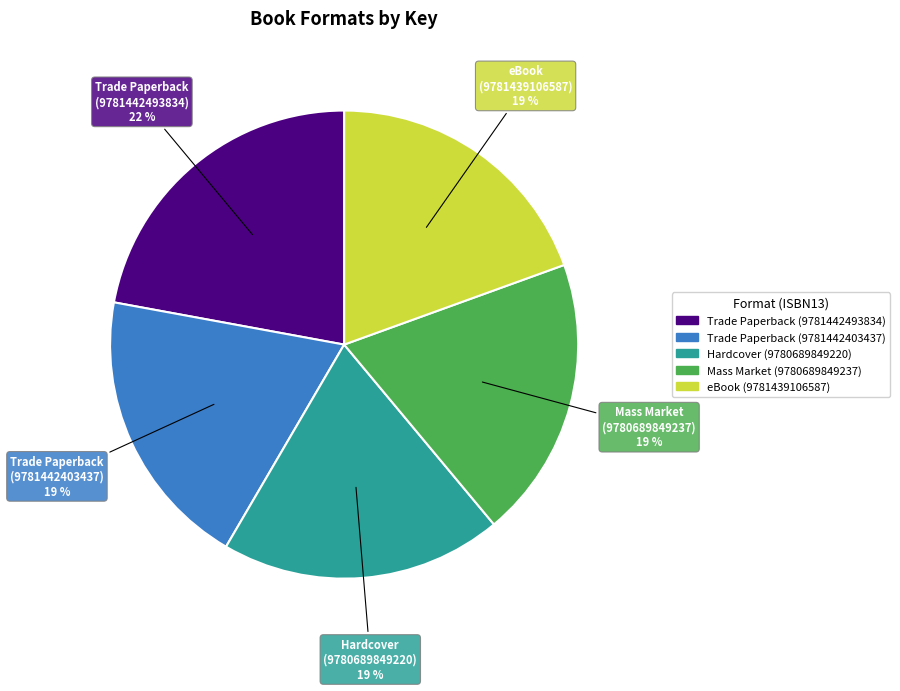

Between Trade Paperback (9781442403437) and Trade Paperback (9781442493834), which is larger?

Trade Paperback (9781442493834)